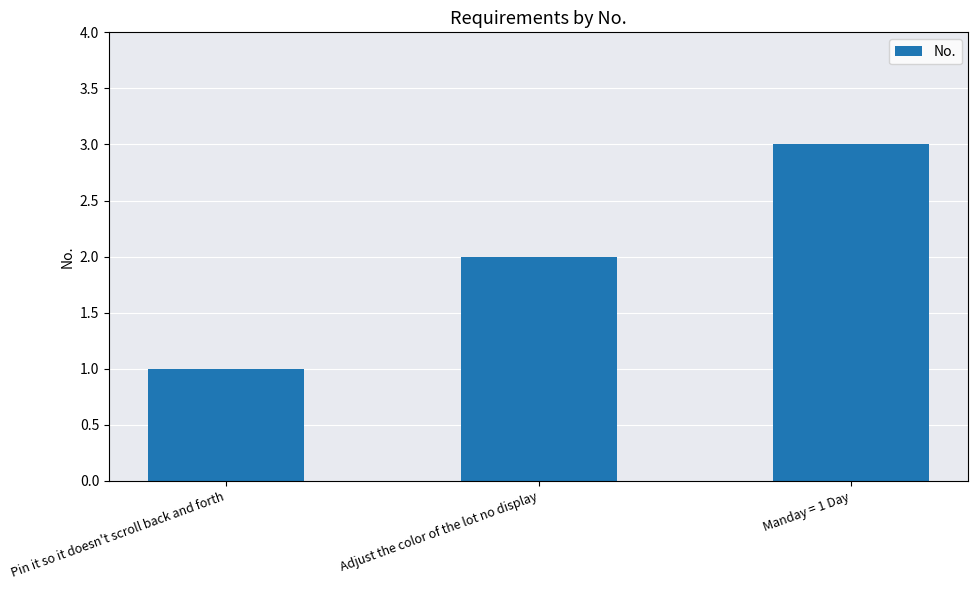

What position from the right is Adjust the color of the lot no display?

2